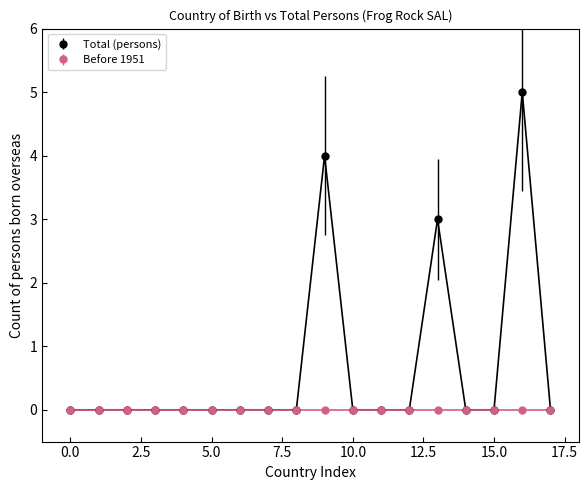

Which series has the widest spread of values?

Total (persons)